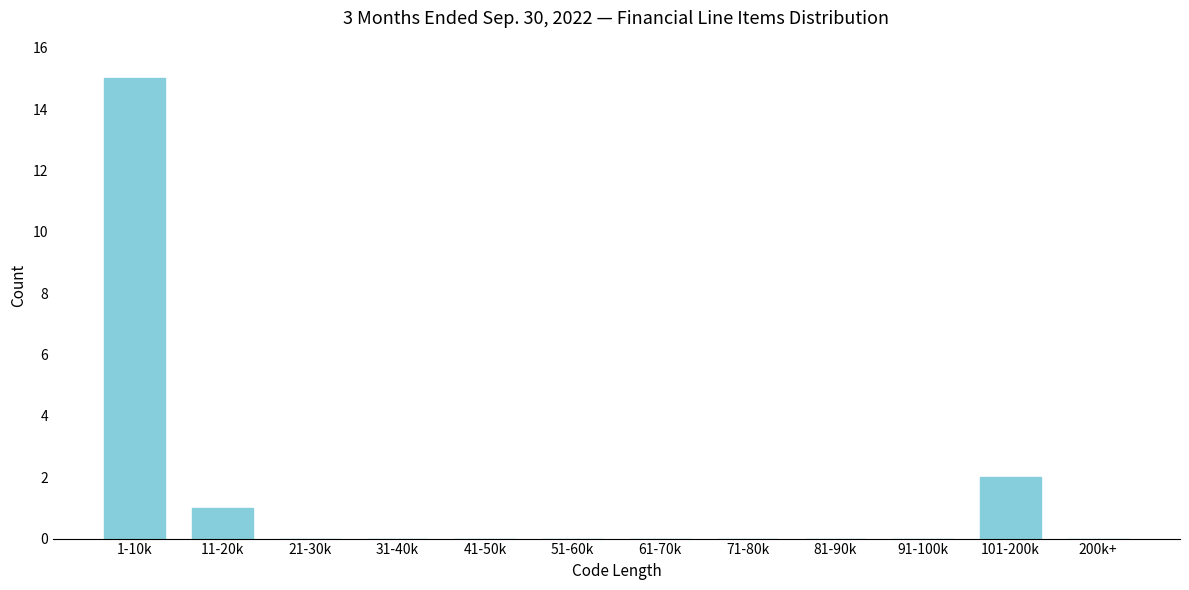

Reading left to right, transcribe all the data shown in this chart.

1-10k=15	11-20k=1	21-30k=0	31-40k=0	41-50k=0	51-60k=0	61-70k=0	71-80k=0	81-90k=0	91-100k=0	101-200k=2	200k+=0